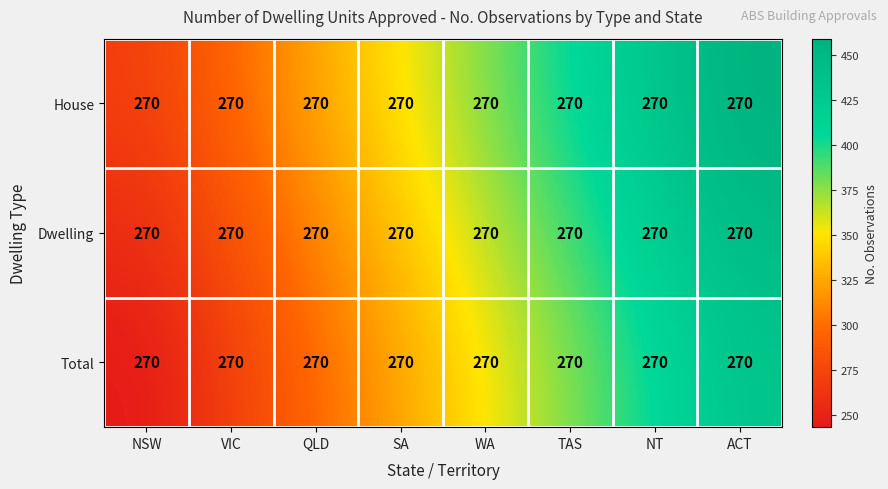

What is the maximum value for Total?

432.0